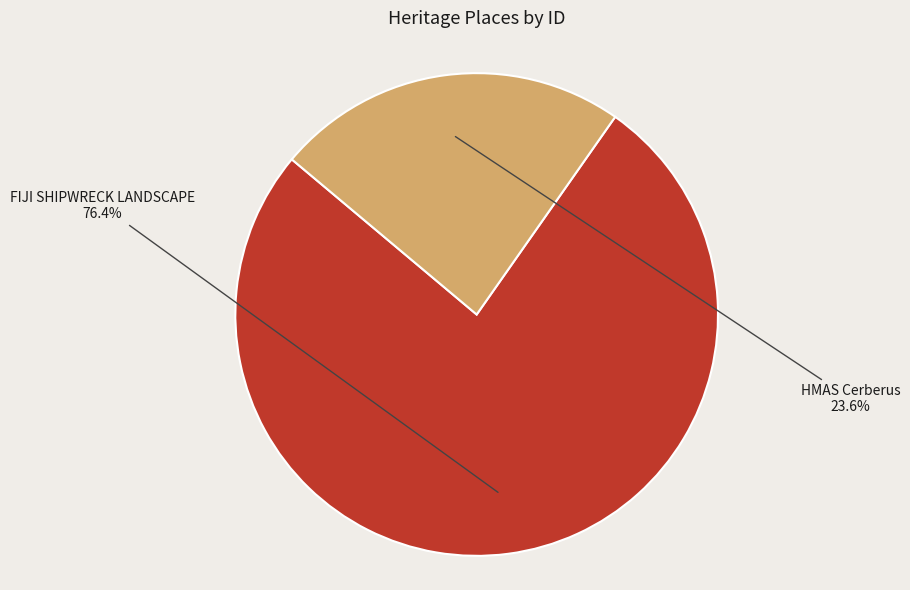

Which category has the biggest portion of the pie?

FIJI SHIPWRECK LANDSCAPE